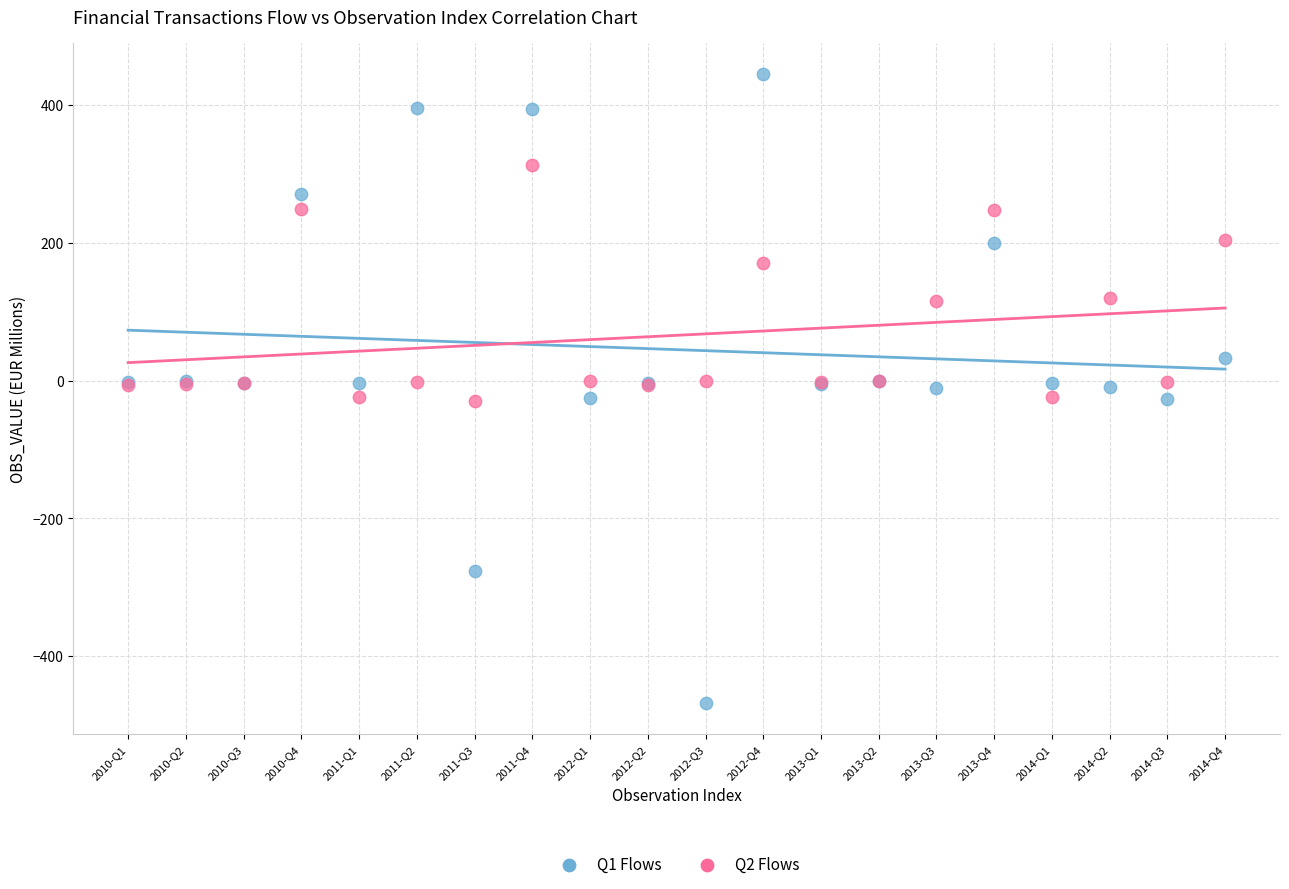

Which series has the largest Y range (max minus min)?

Q1 Flows